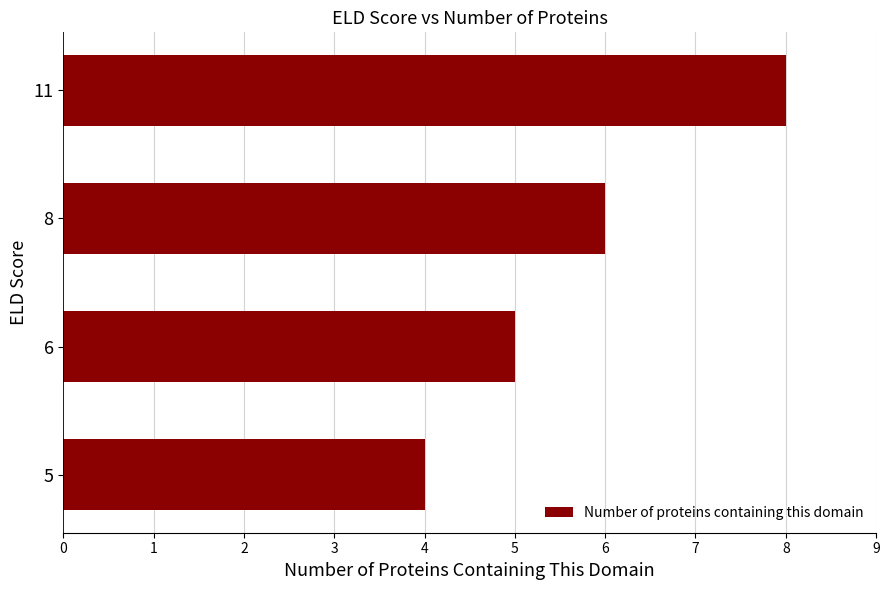

How many values are between 5 and 8?

3